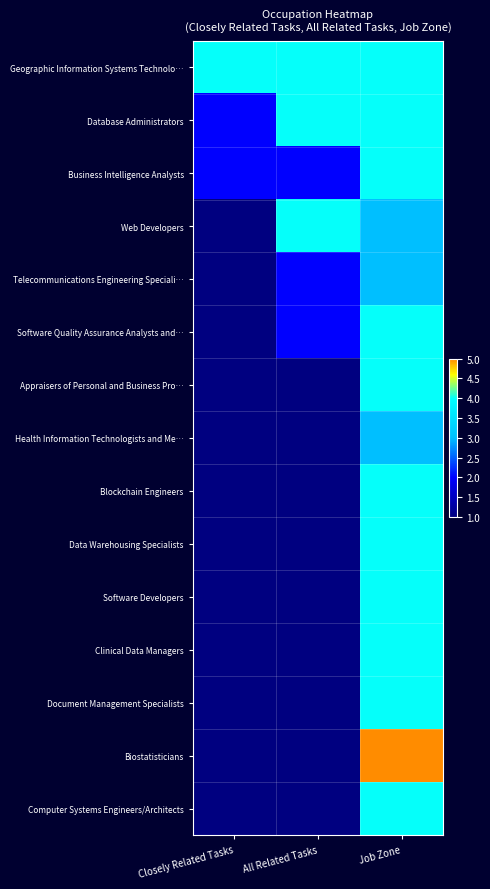

What is the maximum value shown in the chart?

5